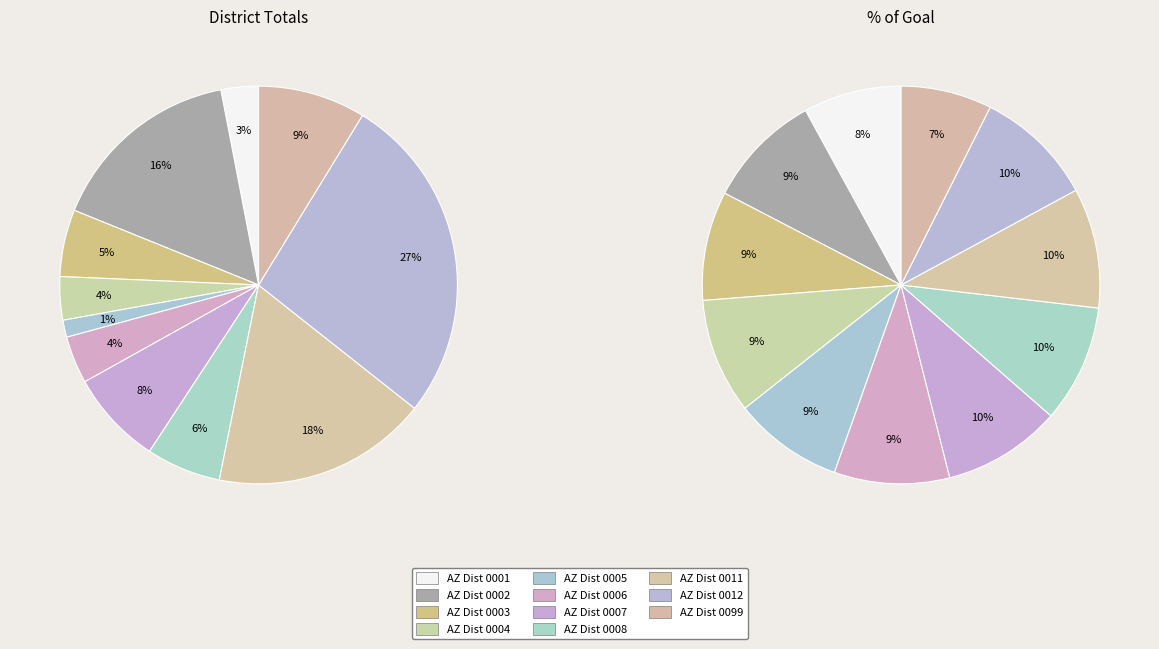

Is there any slice that represents more than half of the pie?

No